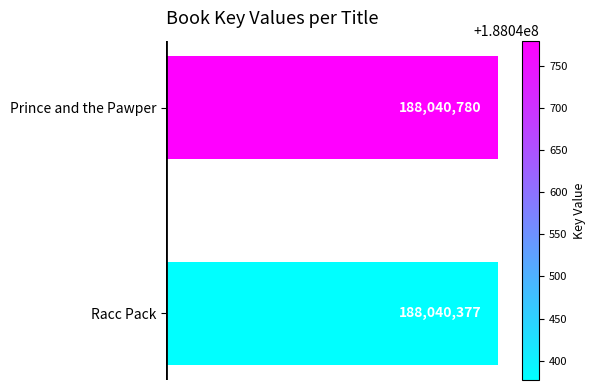

Reading top to bottom, transcribe all the data shown in this chart.

188040780	188040377